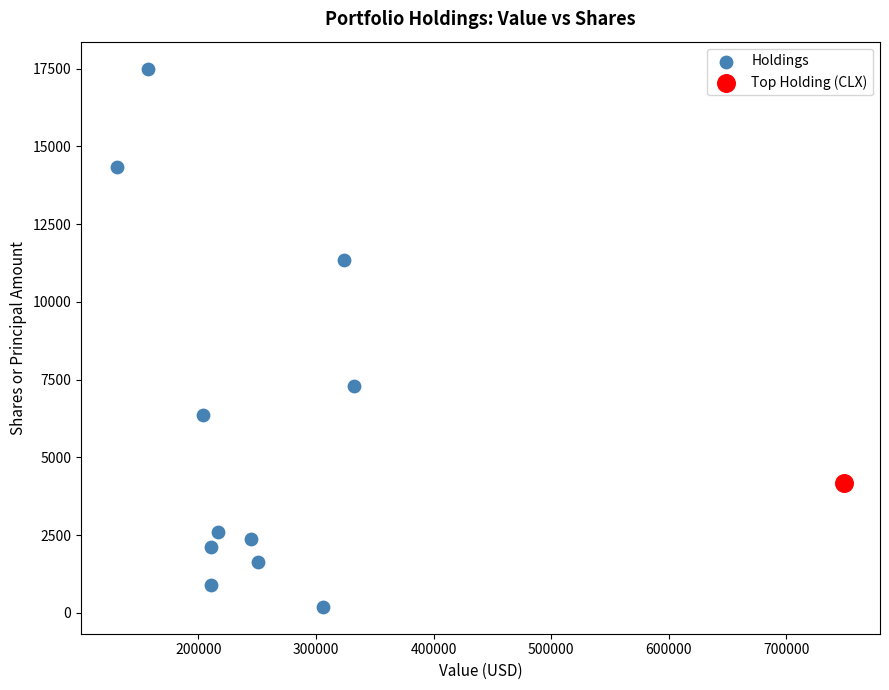

What are all the series names shown in the legend?

Holdings, Top Holding (CLX)